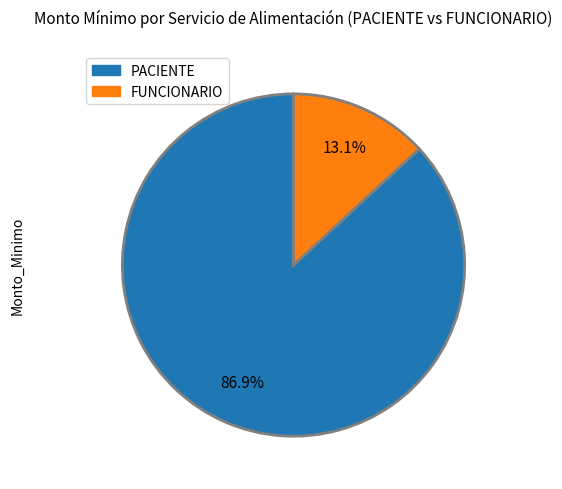

Combined, what portion of the pie is FUNCIONARIO and PACIENTE?

100.0%